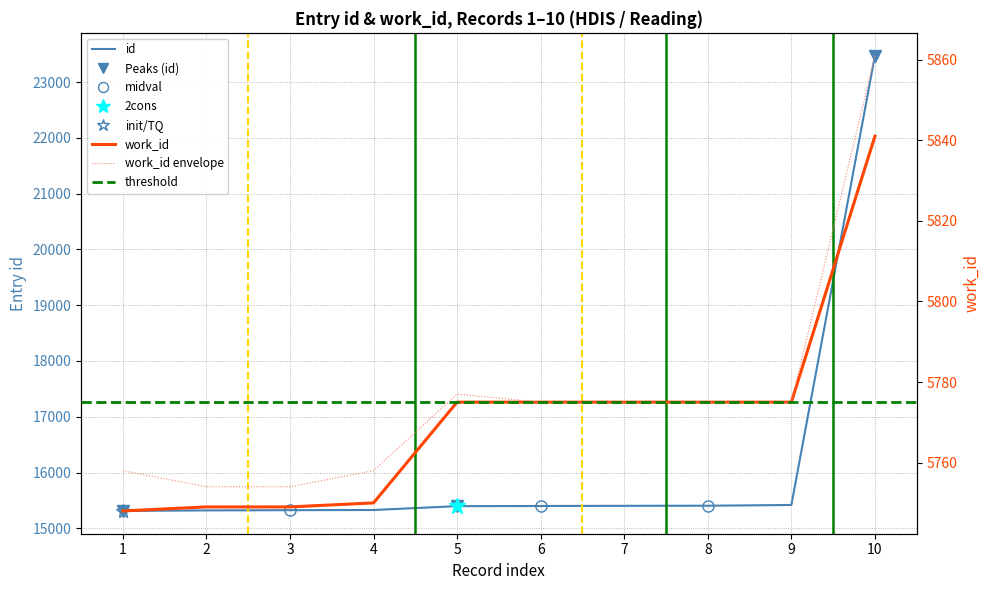

The value of work_id at 1 is 9979. True or false?

False